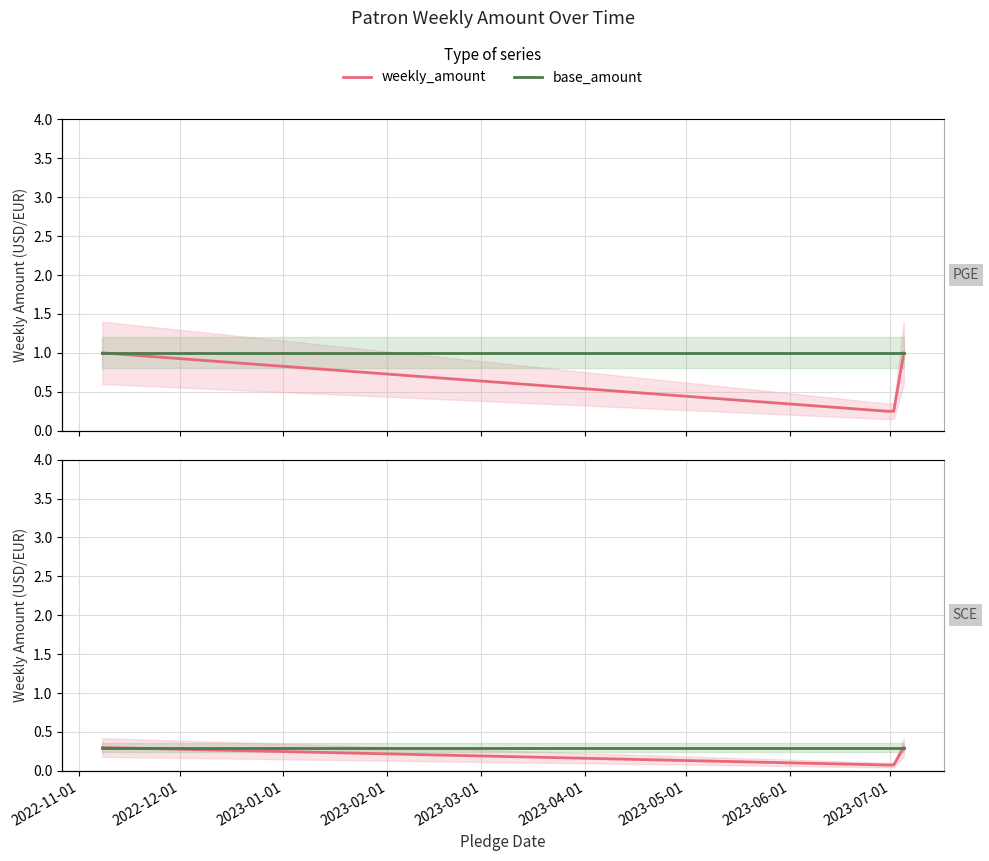

True or false: base_amount and weekly_amount cross at least once.

False